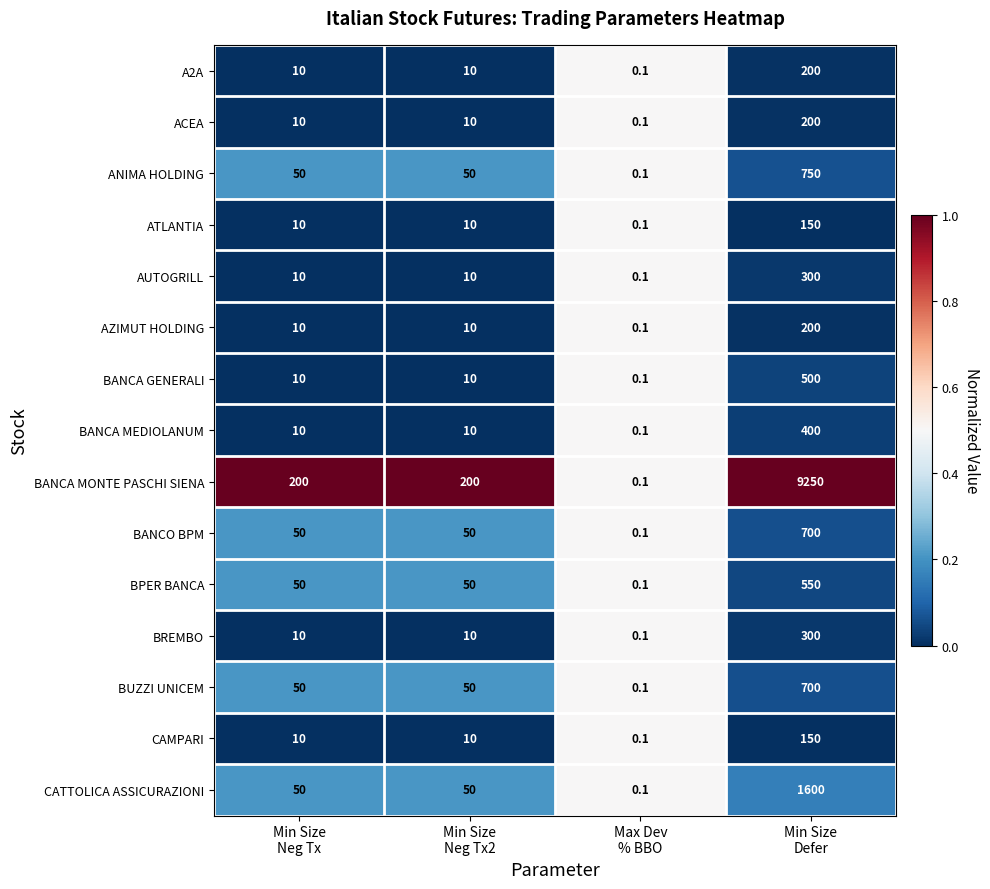

How many values in the AUTOGRILL series are below 10?

1